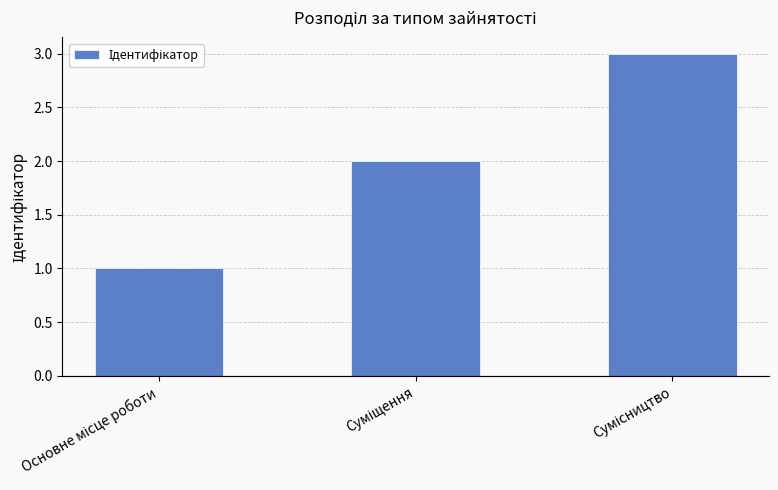

Reading left to right, what are all the values shown in this chart?

1	2	3